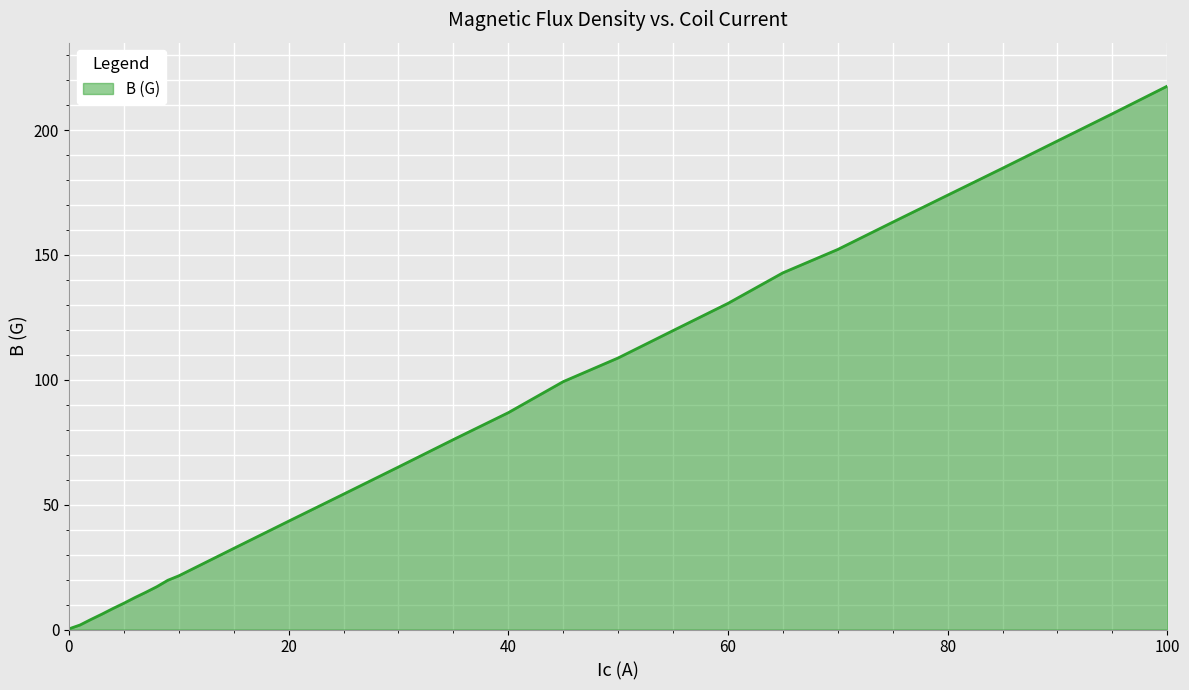

Does the chart display data point markers on the line(s)?

No